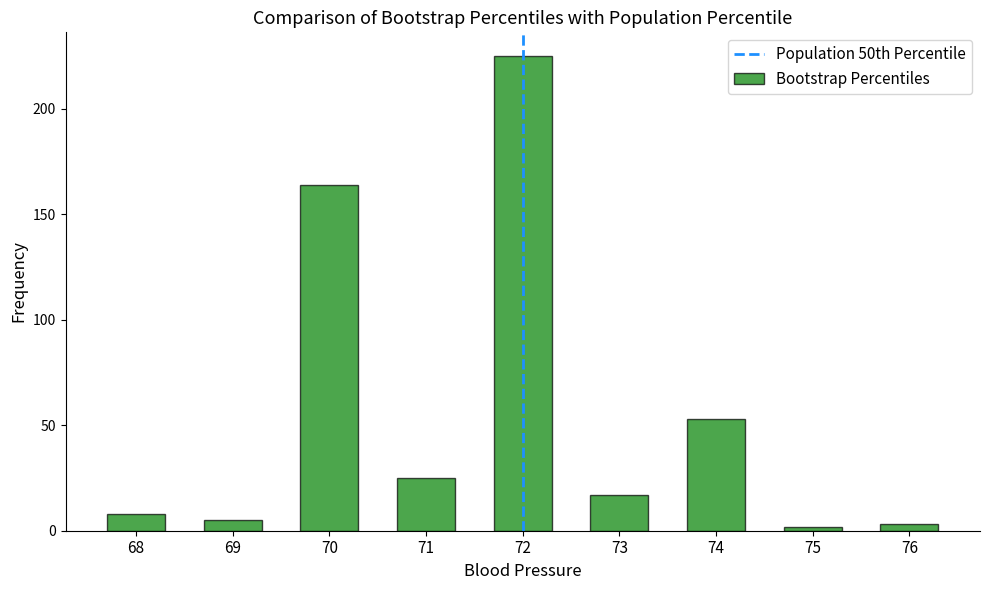

Reading left to right, what are all the values shown in this chart?

68=8	69=5	70=164	71=25	72=225	73=17	74=53	75=2	76=3